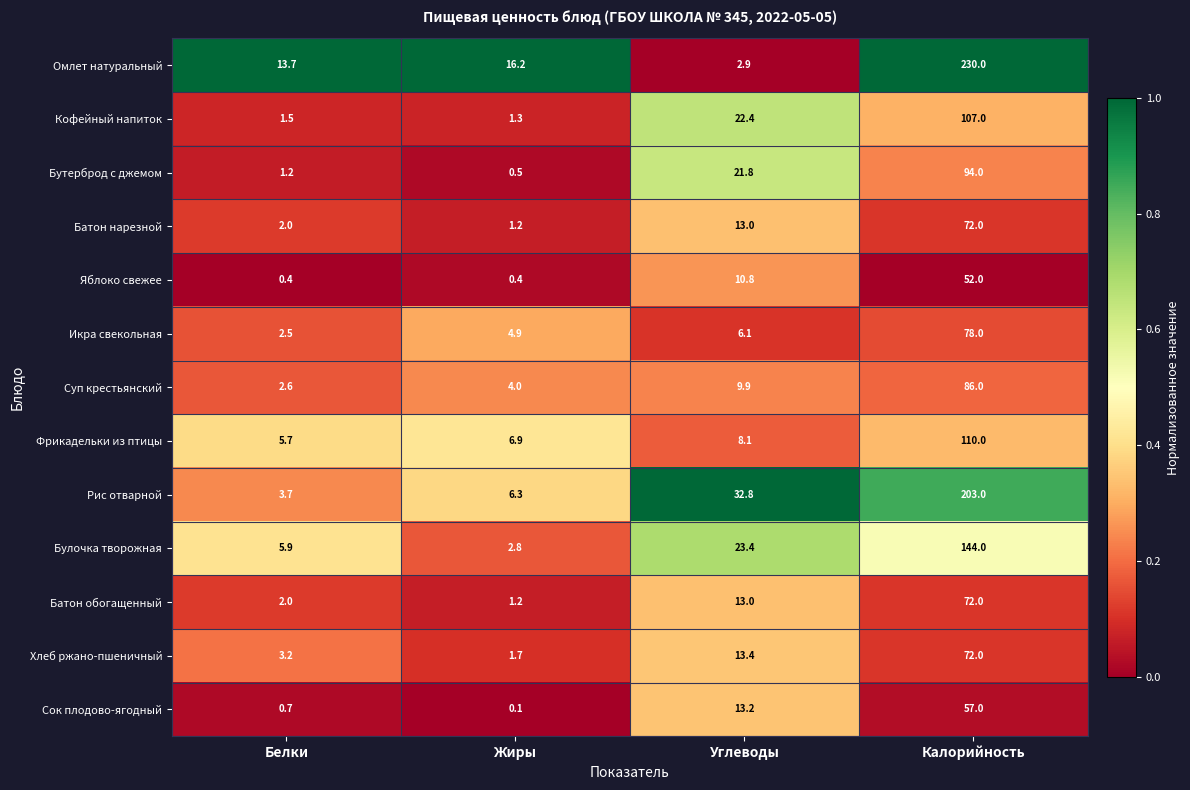

Count the number of categories in the chart.

4